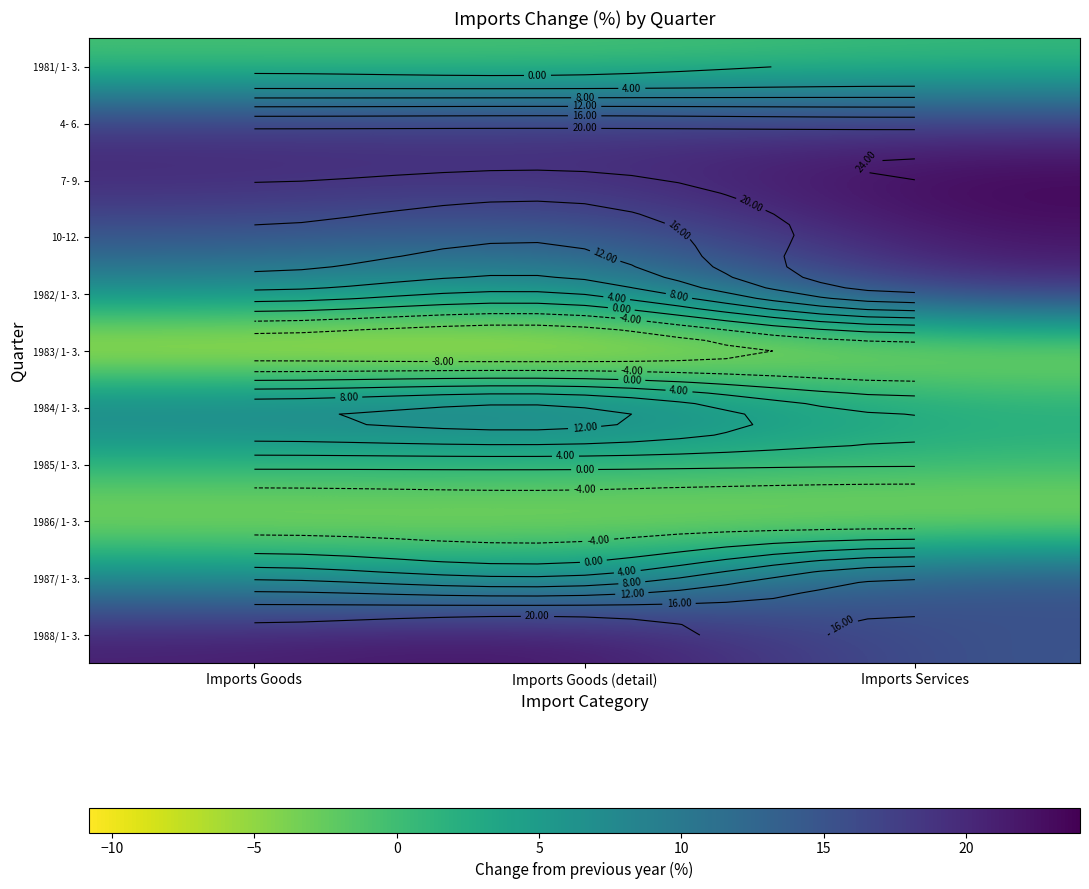

The value of 1982/ 1- 3. at Imports Goods (detail) is 4.2. True or false?

True